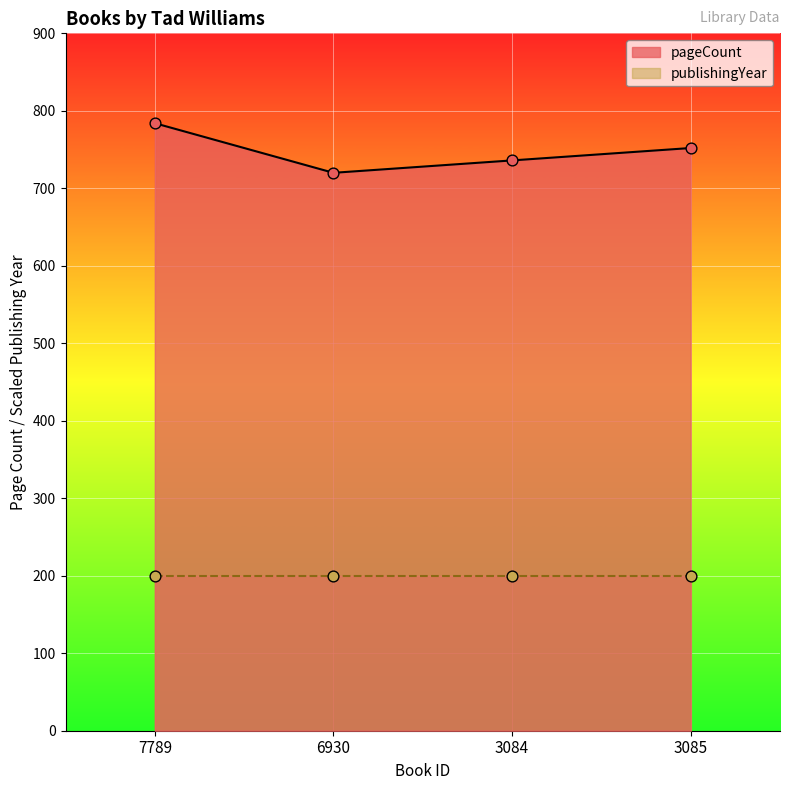

Which has a higher value, 3085 or 6930?

3085